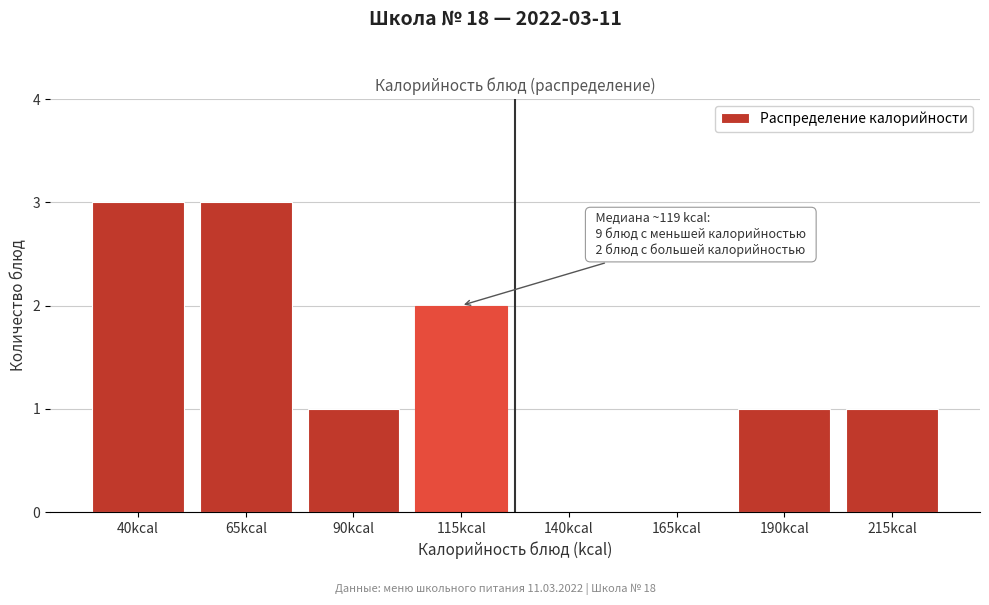

Reading right to left, list all the values displayed in this chart.

215kcal=1	190kcal=1	165kcal=0	140kcal=0	115kcal=2	90kcal=1	65kcal=3	40kcal=3